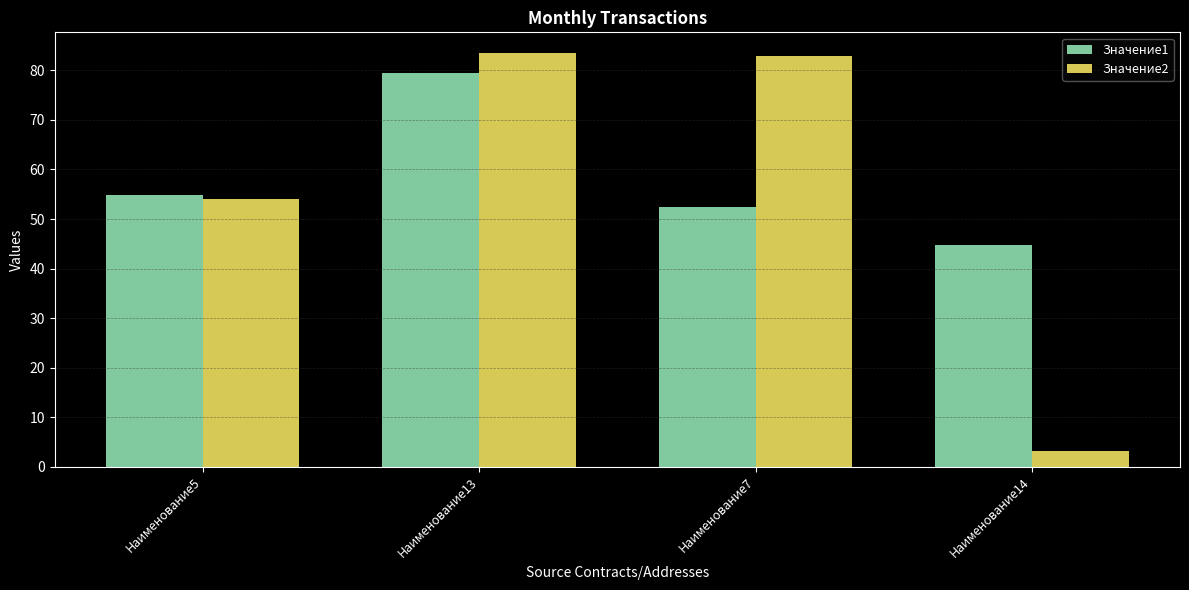

True or false: Значение2 has a value of 54.1 at Наименование5.

True